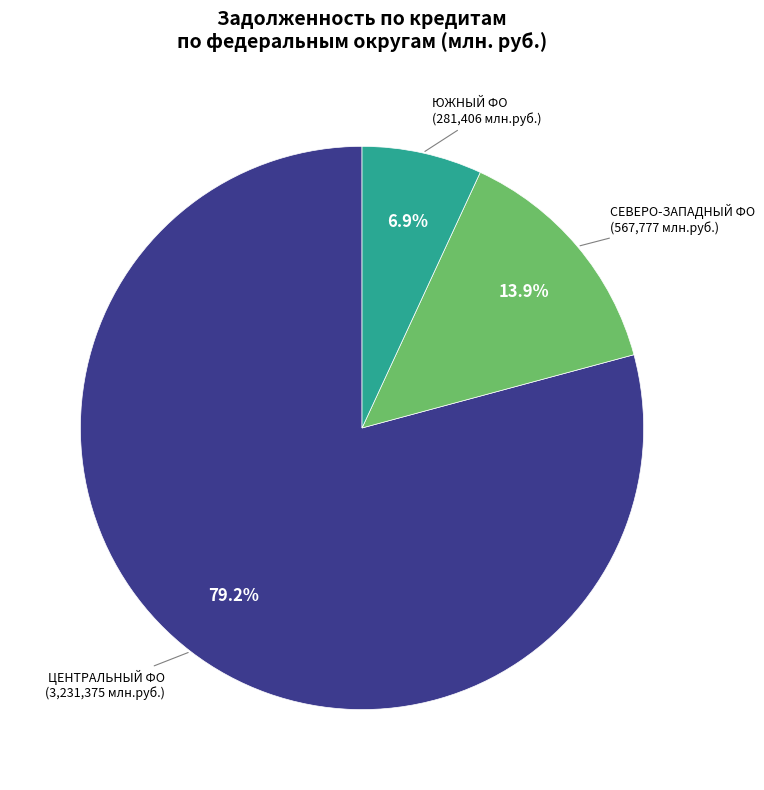

To the nearest percent, what is the average slice percentage?

33%